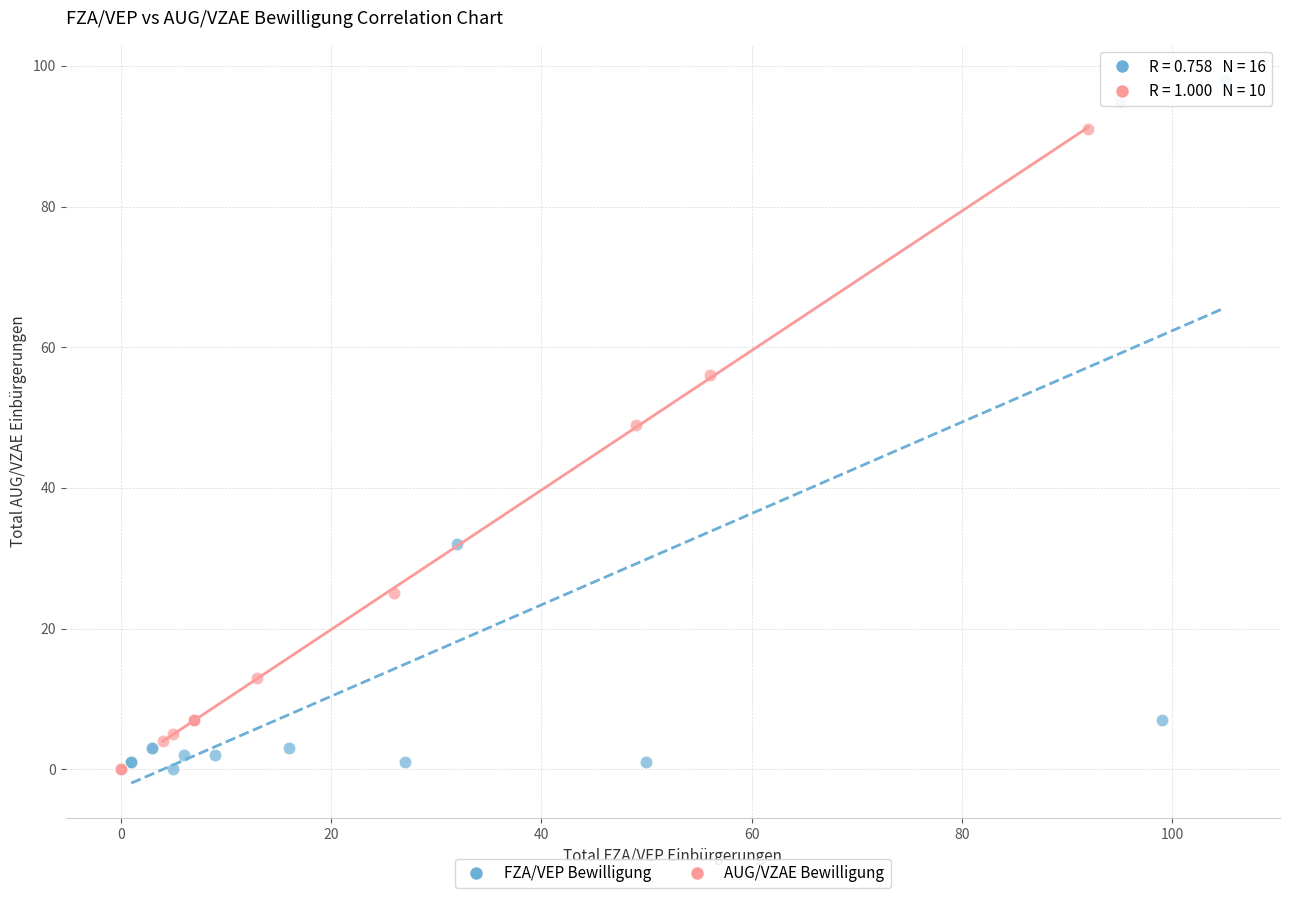

Which series reaches the maximum Y coordinate?

FZA/VEP Bewilligung